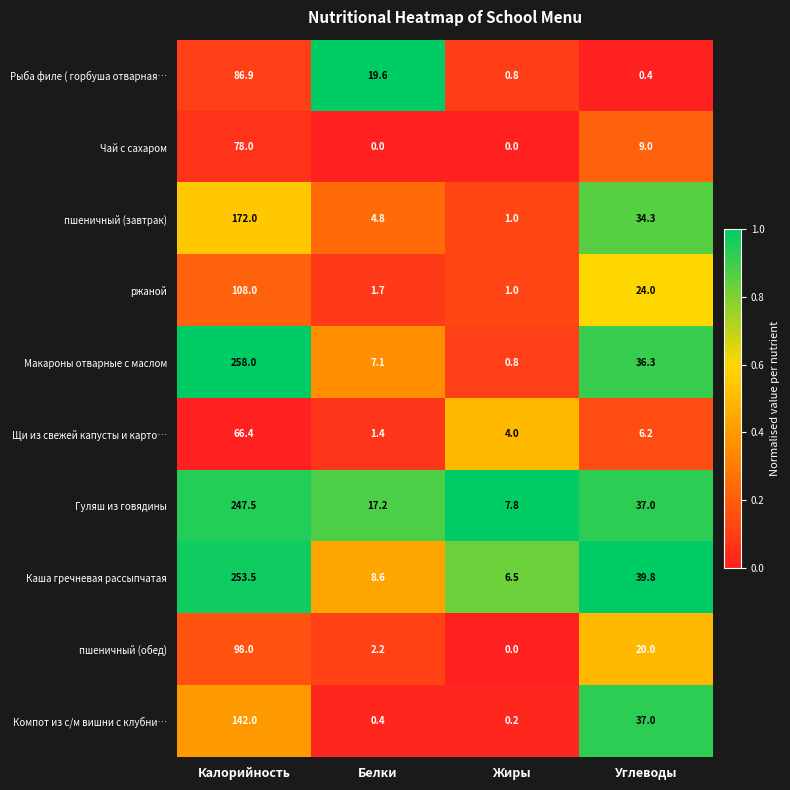

What is the difference between the second highest and minimum values in the Рыба филе ( горбуша отварная… series?

19.2